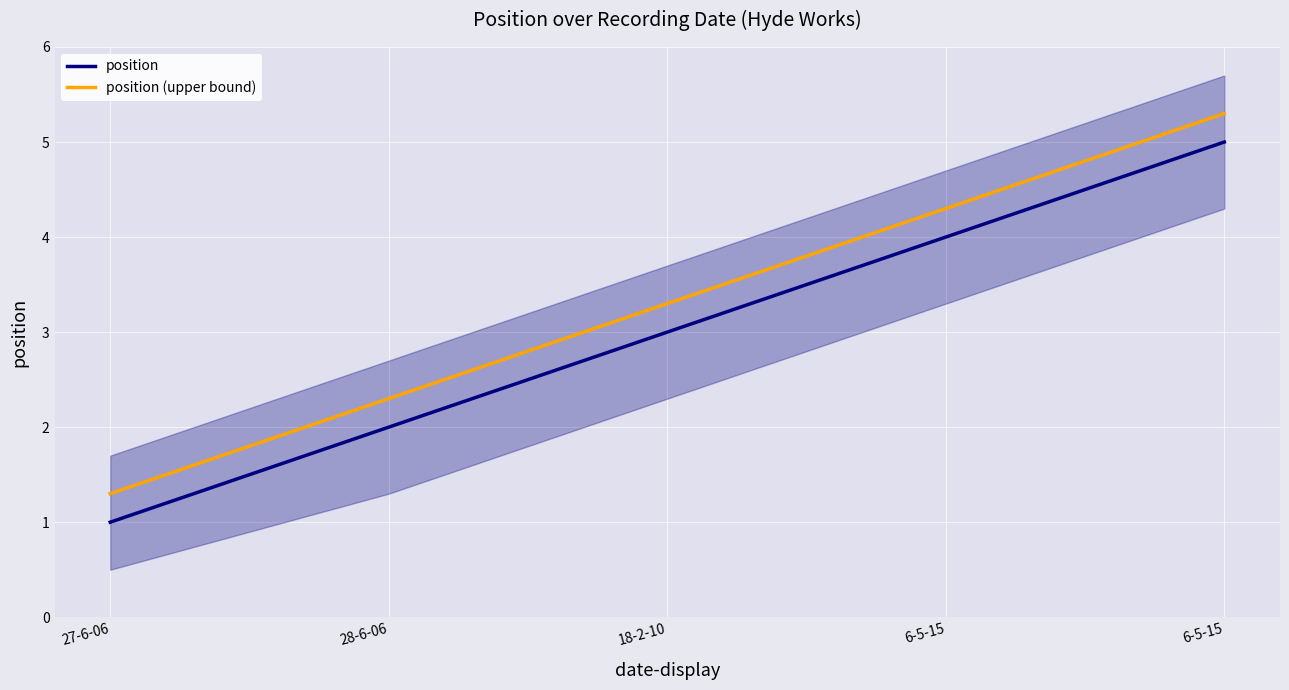

What is the spread (max minus min) of values at 6-5-15?

0.3